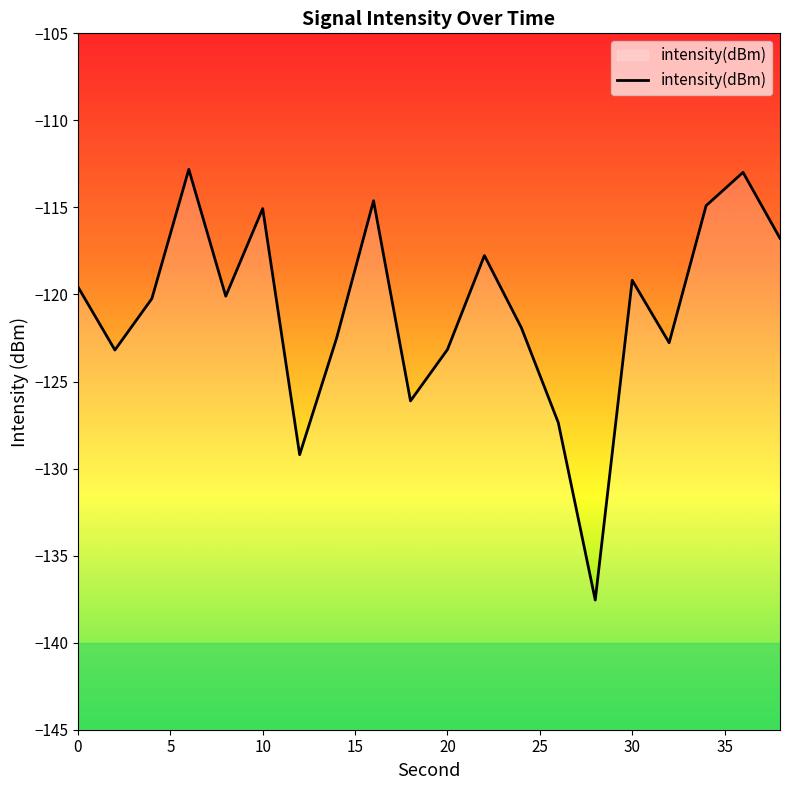

What is the greatest value displayed?

-112.8